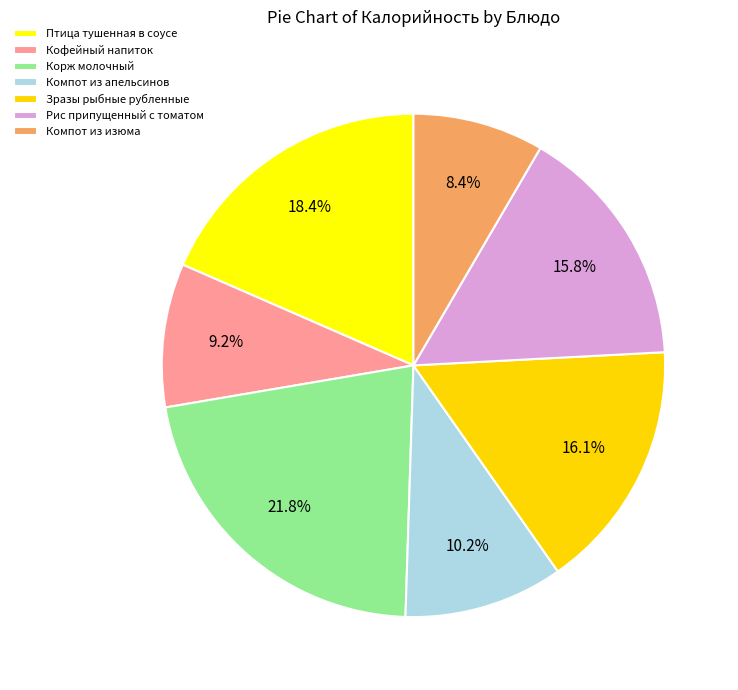

How many segments does this pie chart have?

7